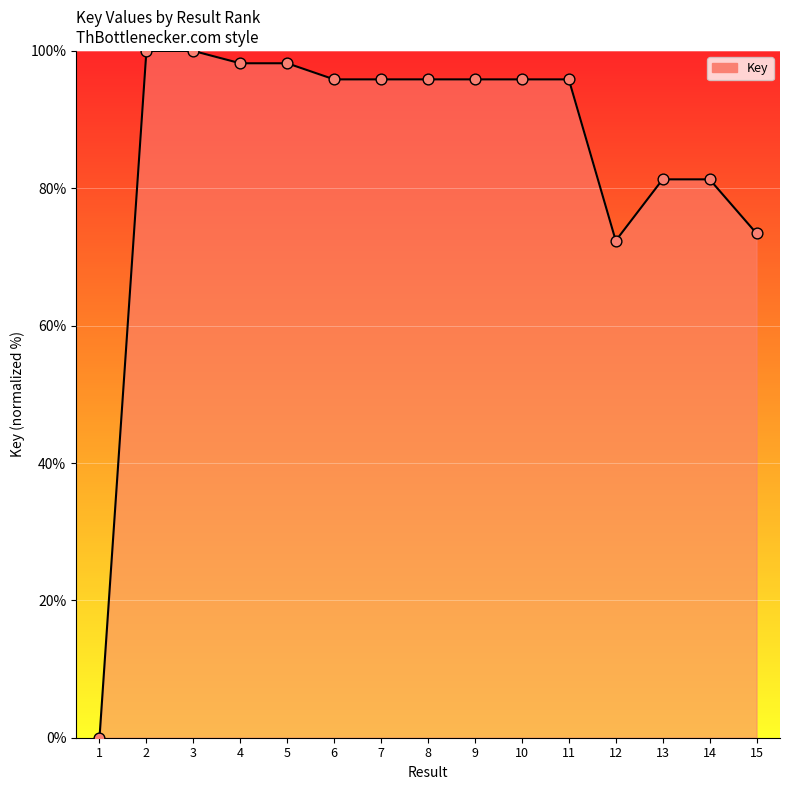

What is the ratio of the value at 15 to the value at 2?

0.7